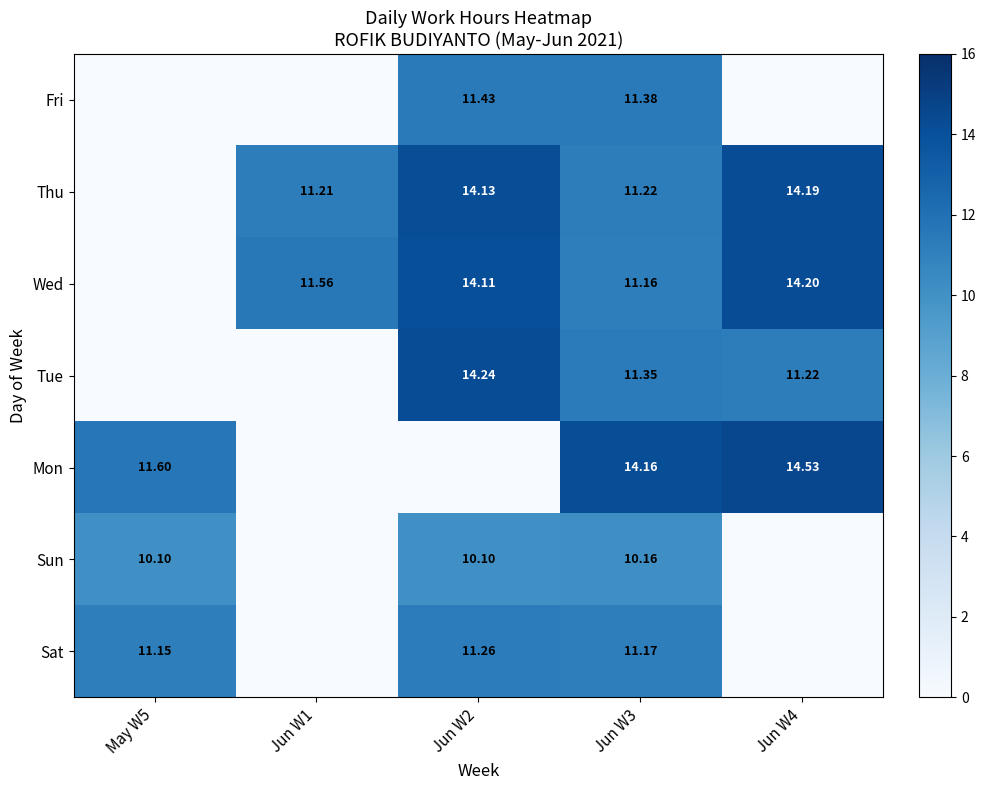

Which has a higher value, Jun W2 or Jun W4?

Jun W2